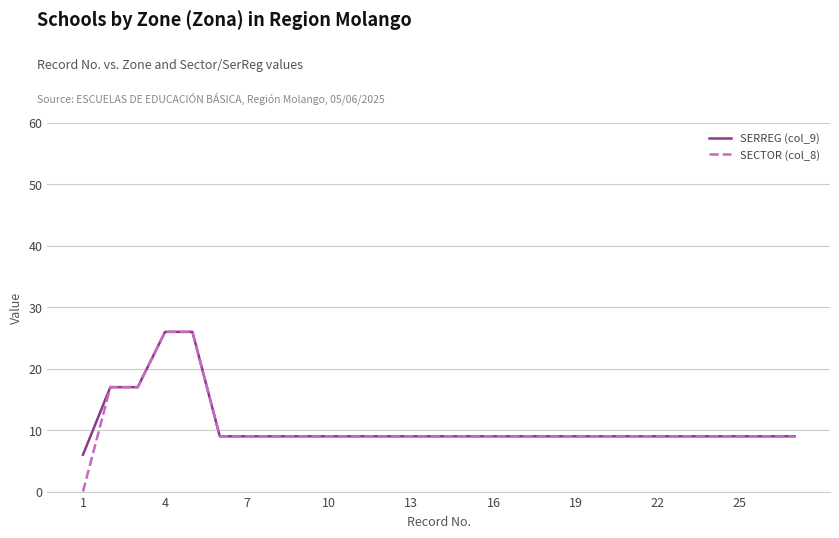

Does the chart display data point markers on the line(s)?

No